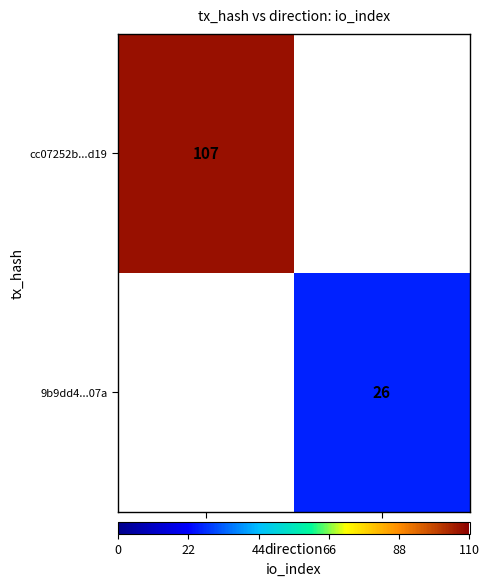

The value of 9b9dd4...07a at 1 is 26.0. True or false?

True